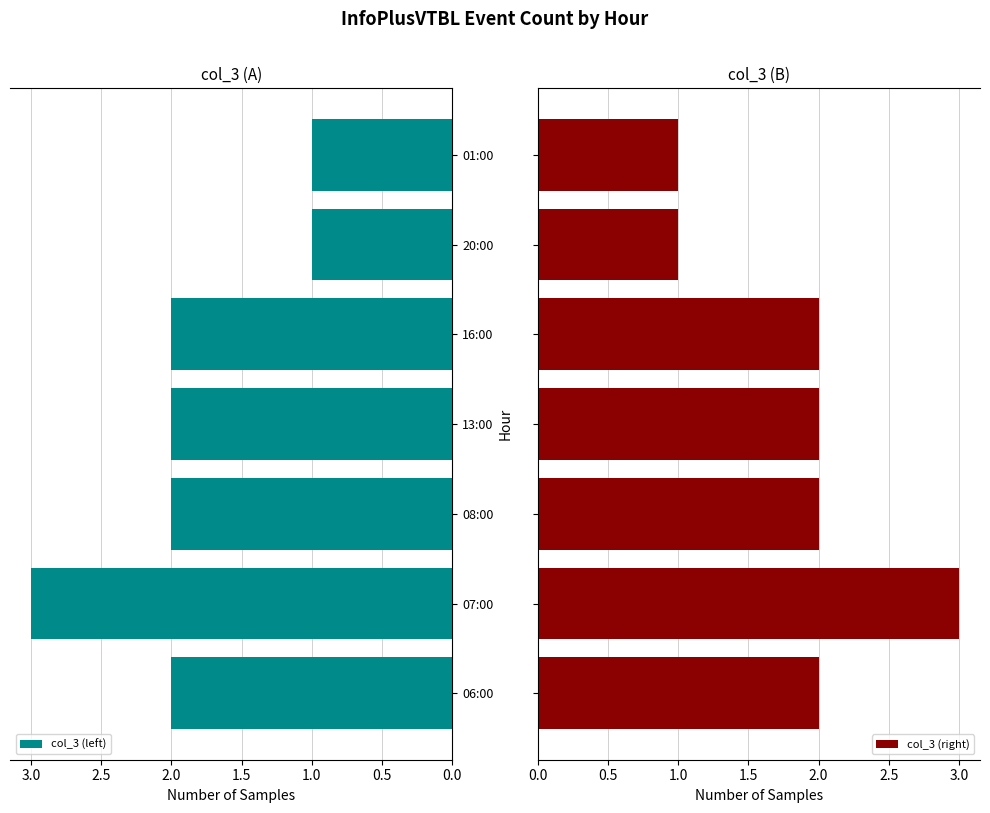

The col_3 (left) series shows 3 at 07:00. True or false?

True